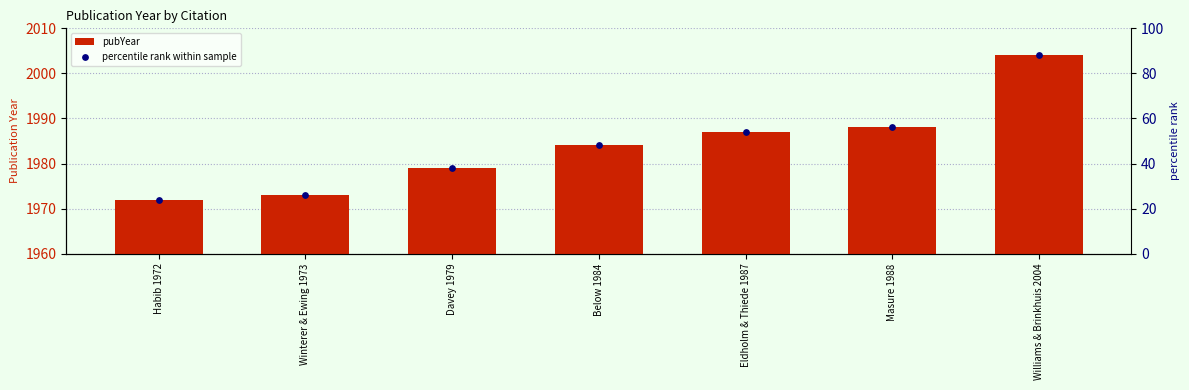

Which series has the largest Y range (max minus min)?

percentile rank within sample